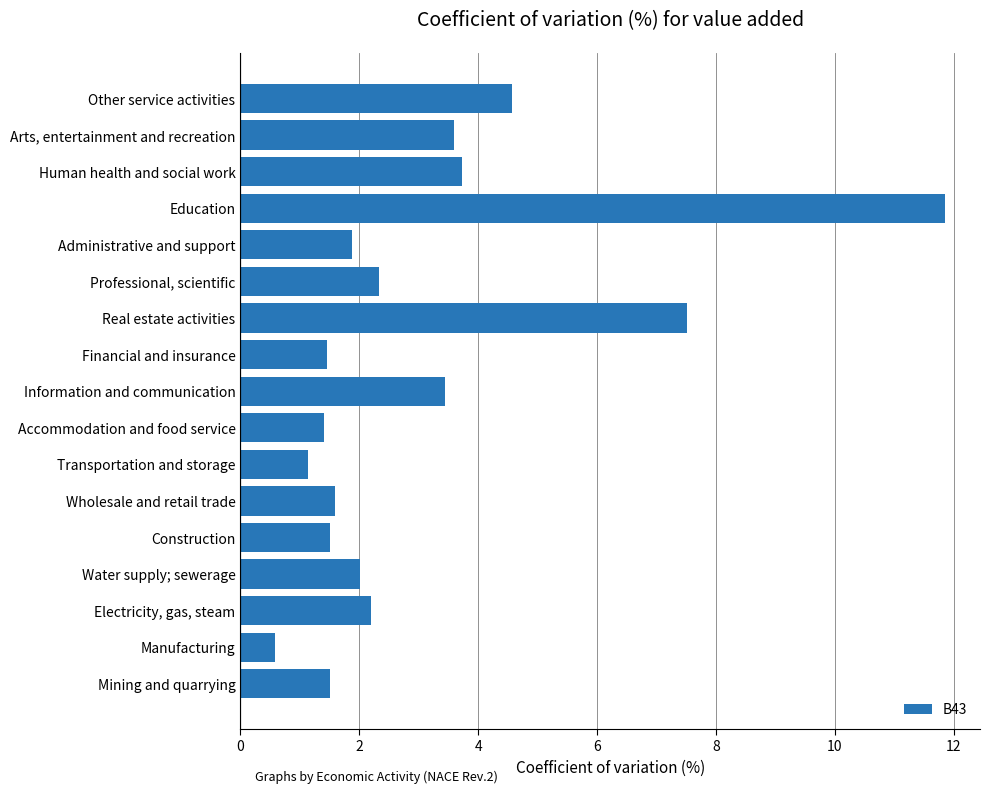

What is the difference between the maximum and minimum values?

11.3